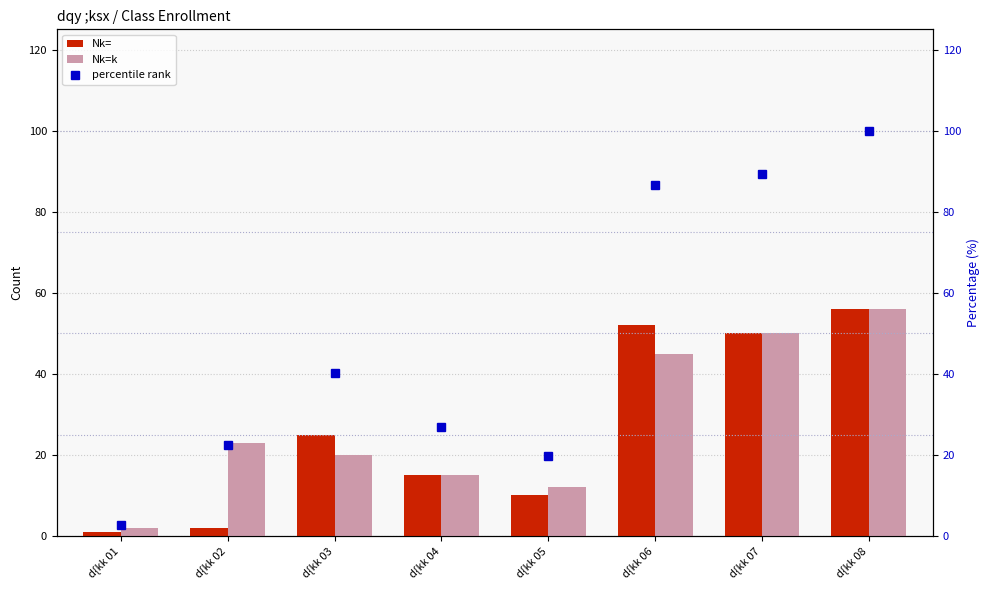

What is the value of the percentile rank bar at the 8th from the left?

100.0